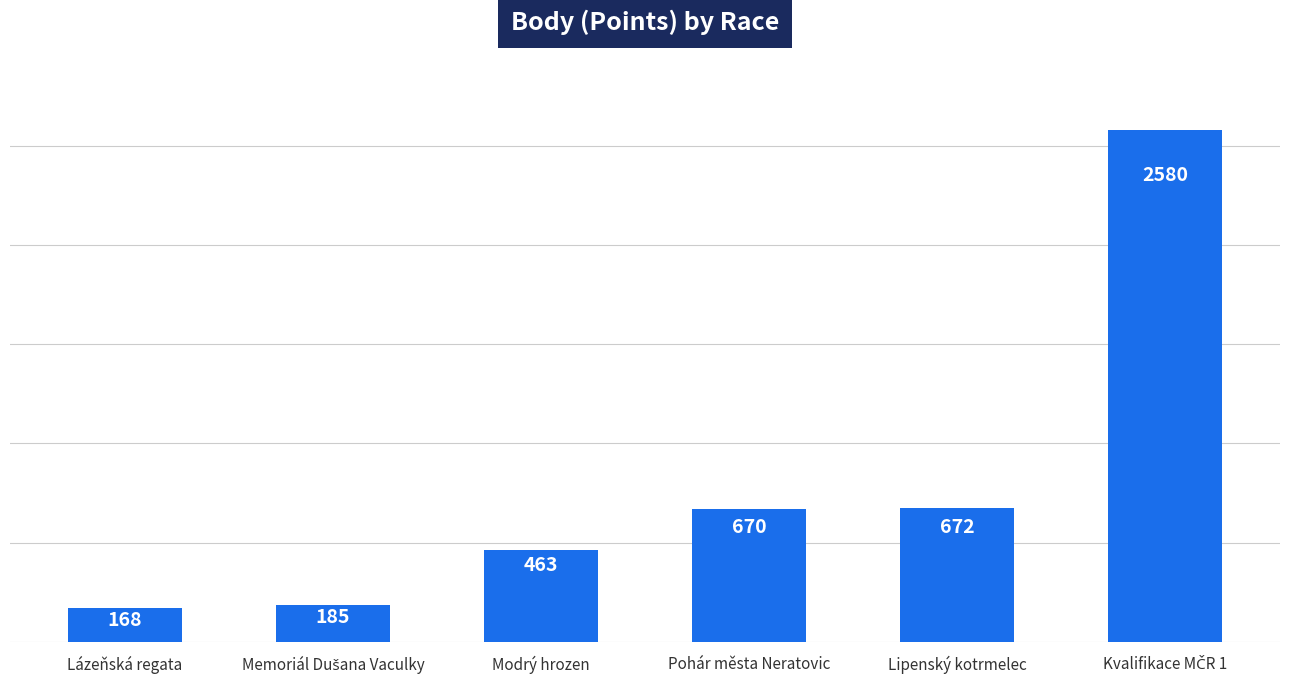

What is the average value?

790